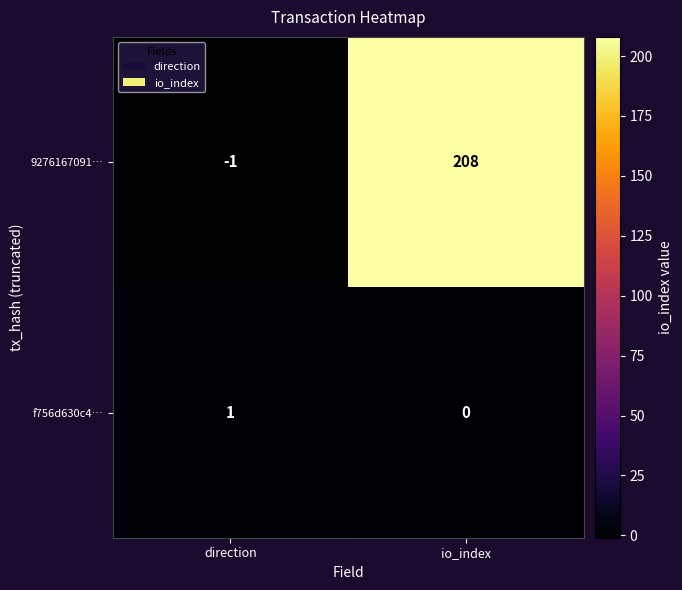

Reading right to left, list all the values displayed in this chart.

9276167091…: io_index=208	direction=-1
f756d630c4…: io_index=0	direction=1